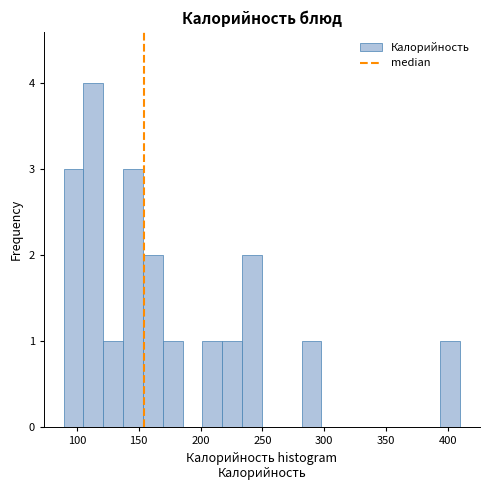

Read against the x-axis, roughly where is the centre of the tallest bar?

115